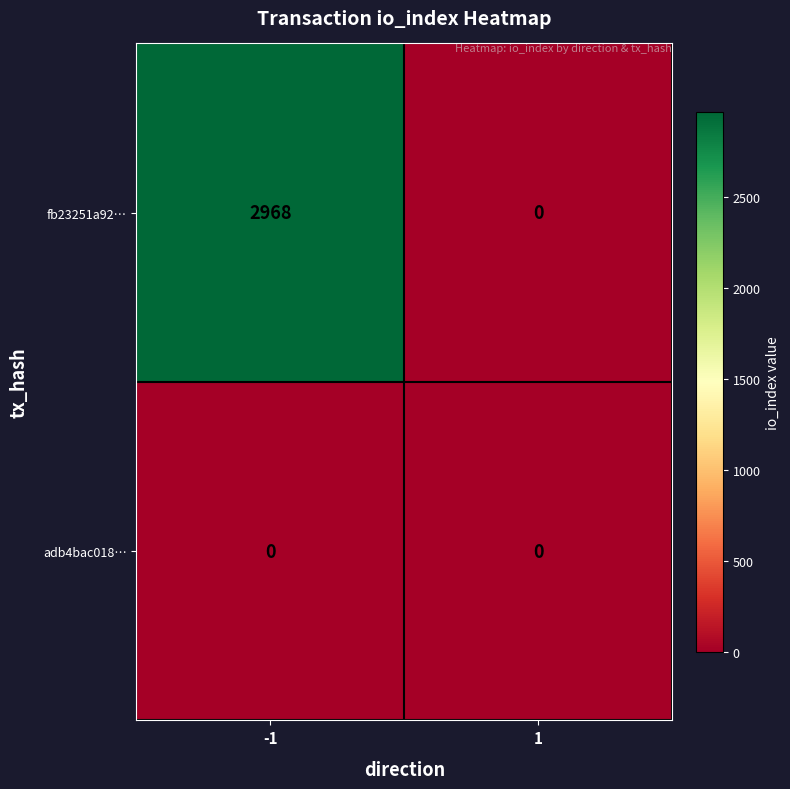

Rank the series by their maximum value, from lowest to highest.

adb4bac018…, fb23251a92…